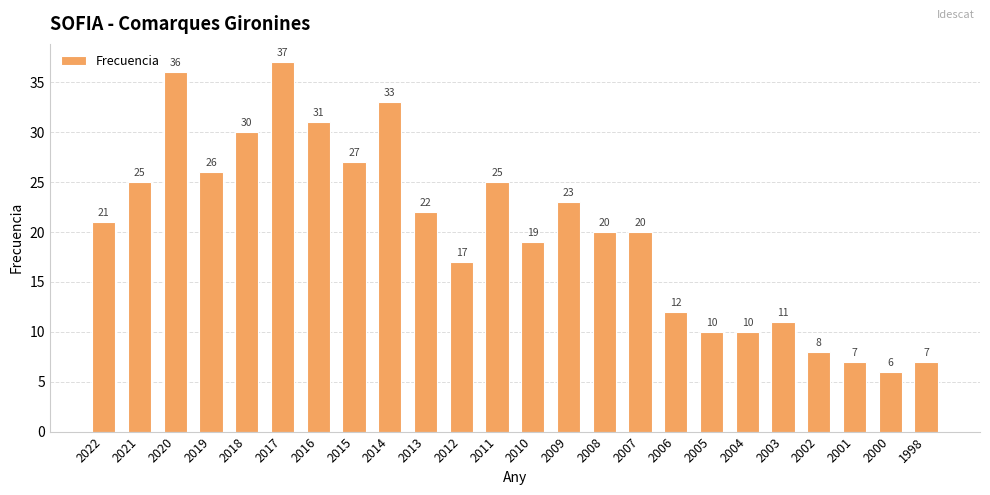

What is the value of the 14th bar from the left?

23